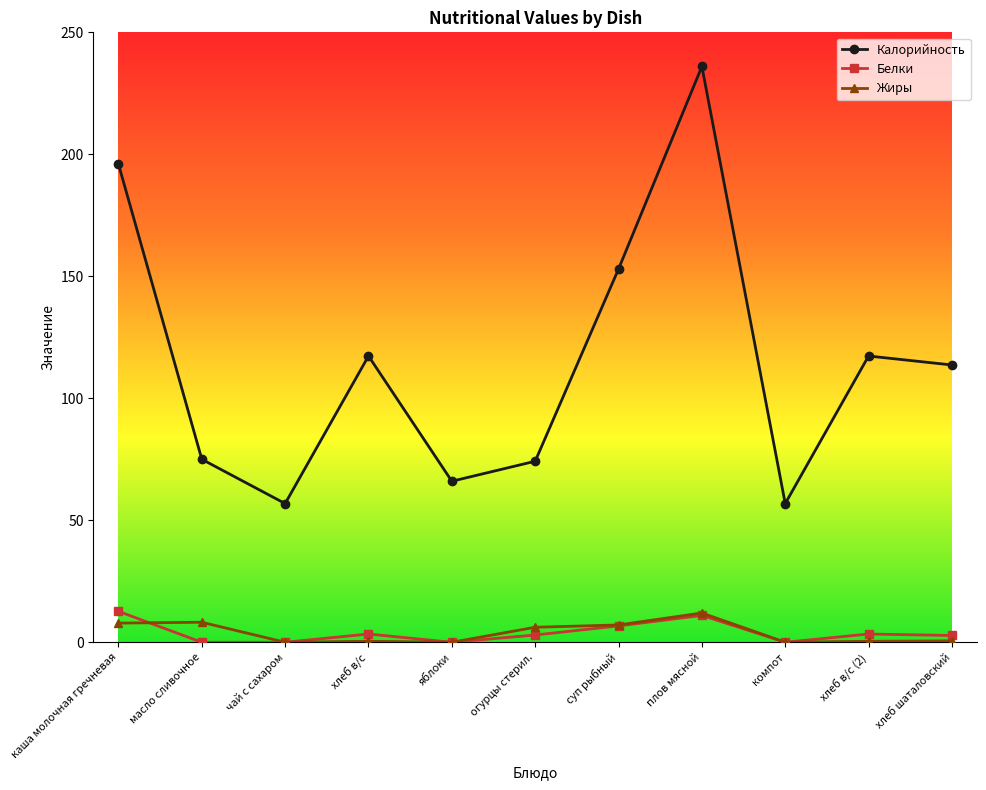

True or false: Калорийность and Жиры cross at least once.

False